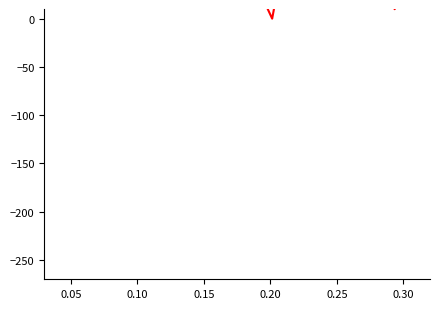

True or false: the data shows 28.1 at 18.

False